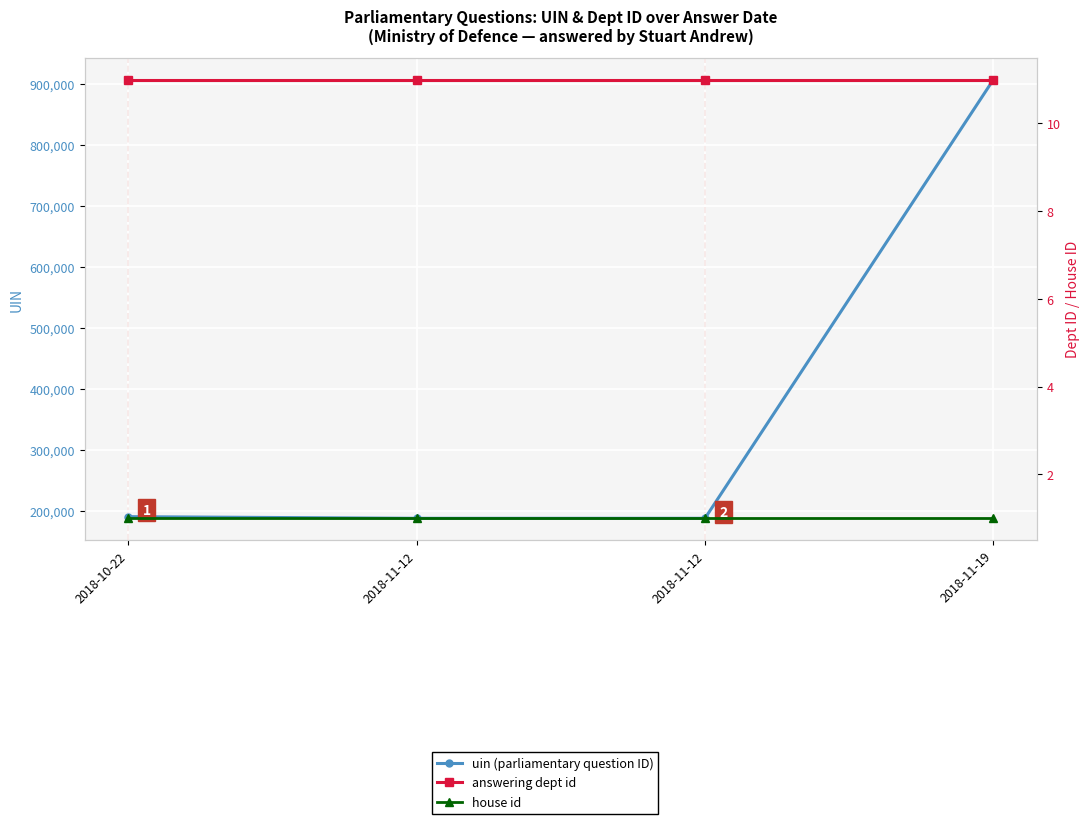

Between 2018-10-22 and 2018-11-19, which is larger?

2018-11-19